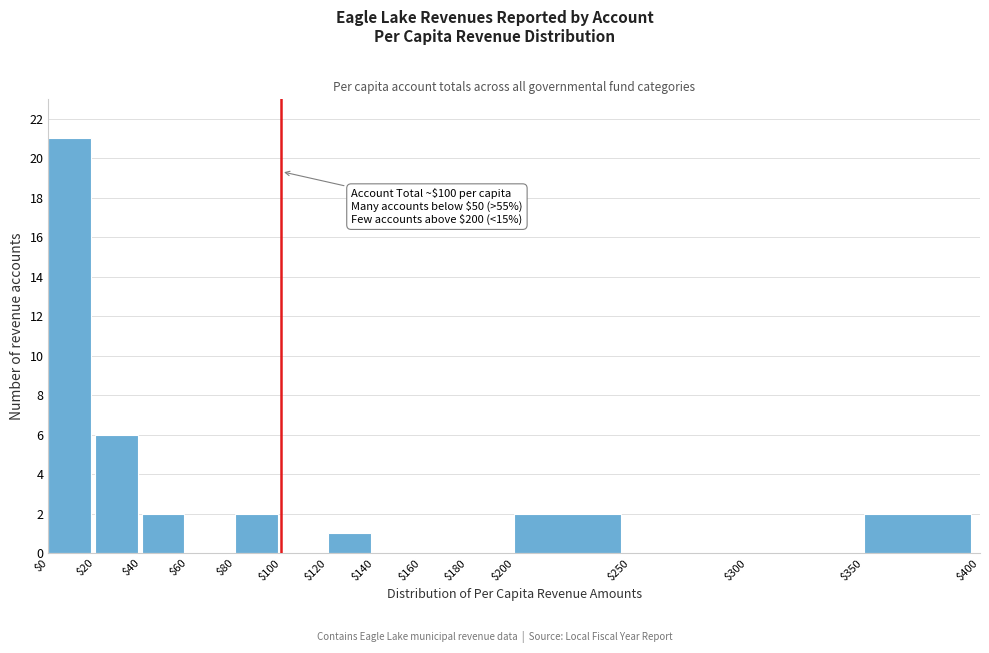

Over which range of the x-axis is the bar tallest?

$0 to $20